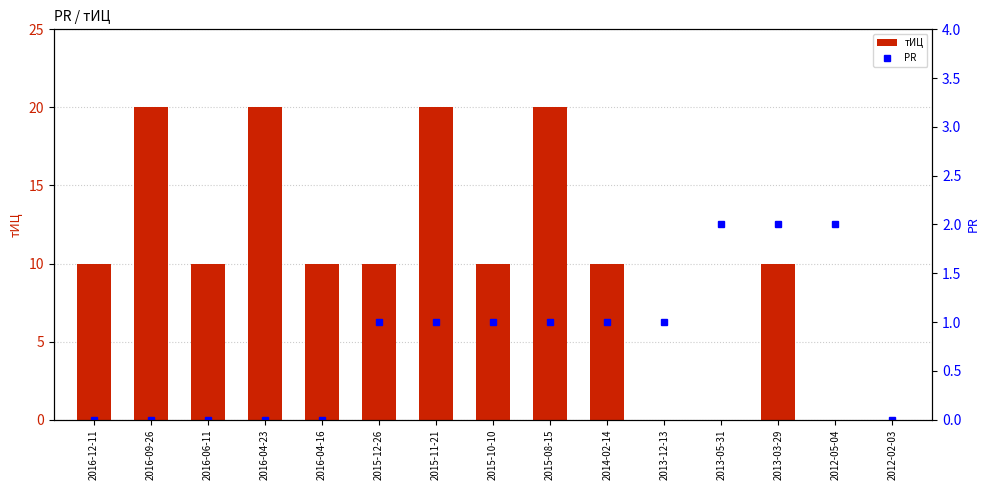

What is the sum of all тИЦ values?

150